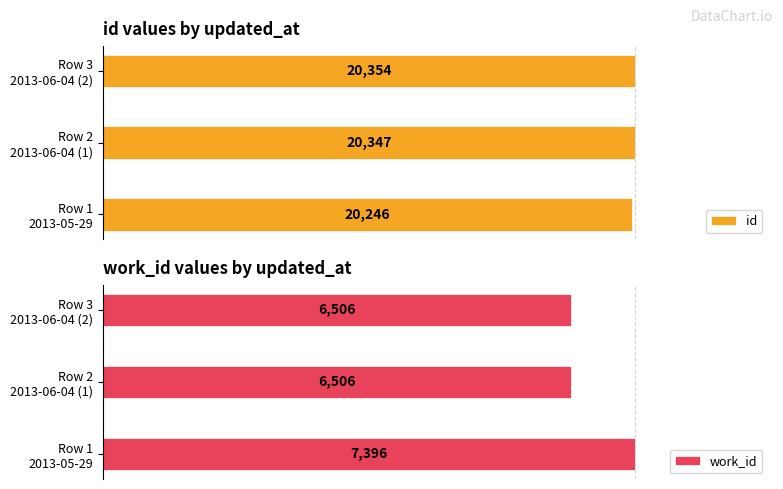

What is the value of the work_id bar at the 2nd from the left?

6506